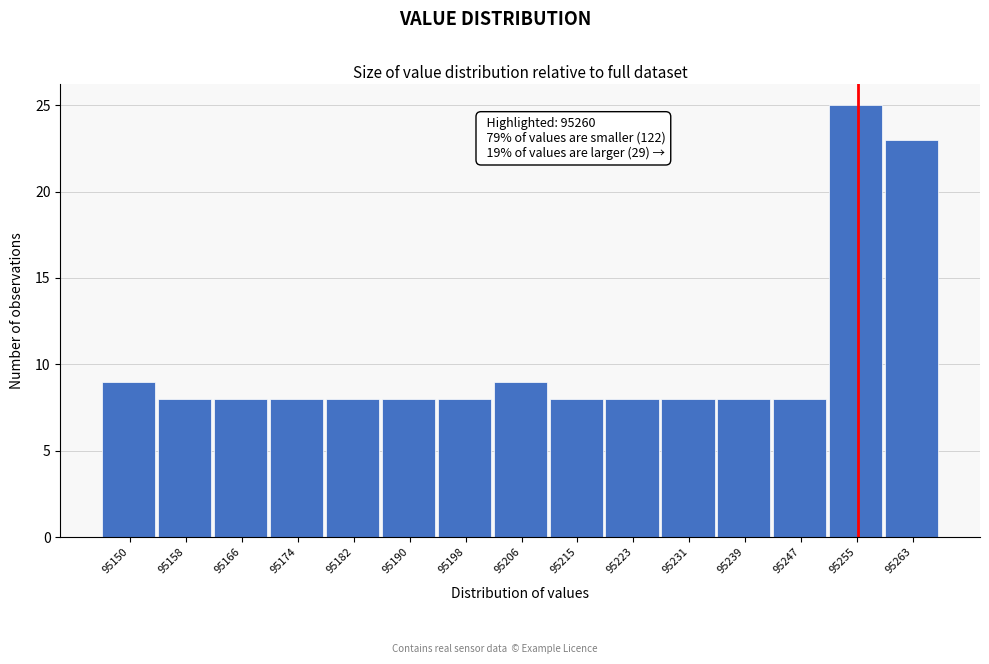

Reading left to right, extract all data points from this chart.

9	8	8	8	8	8	8	9	8	8	8	8	8	25	23